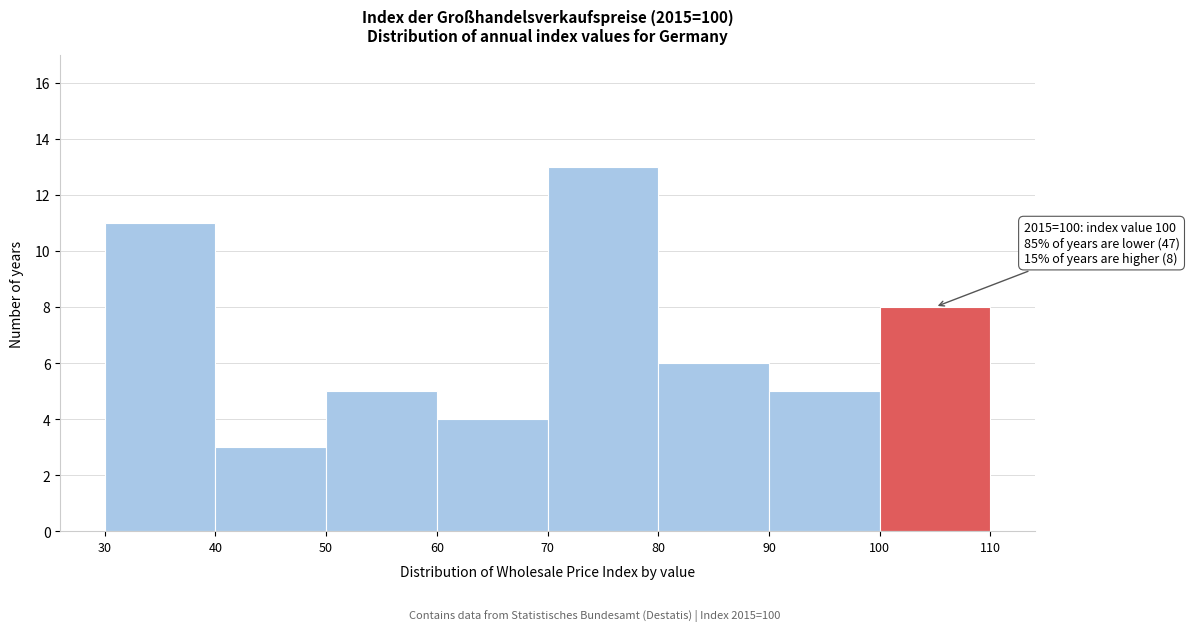

Over which range of the x-axis is the bar tallest?

70 to 80